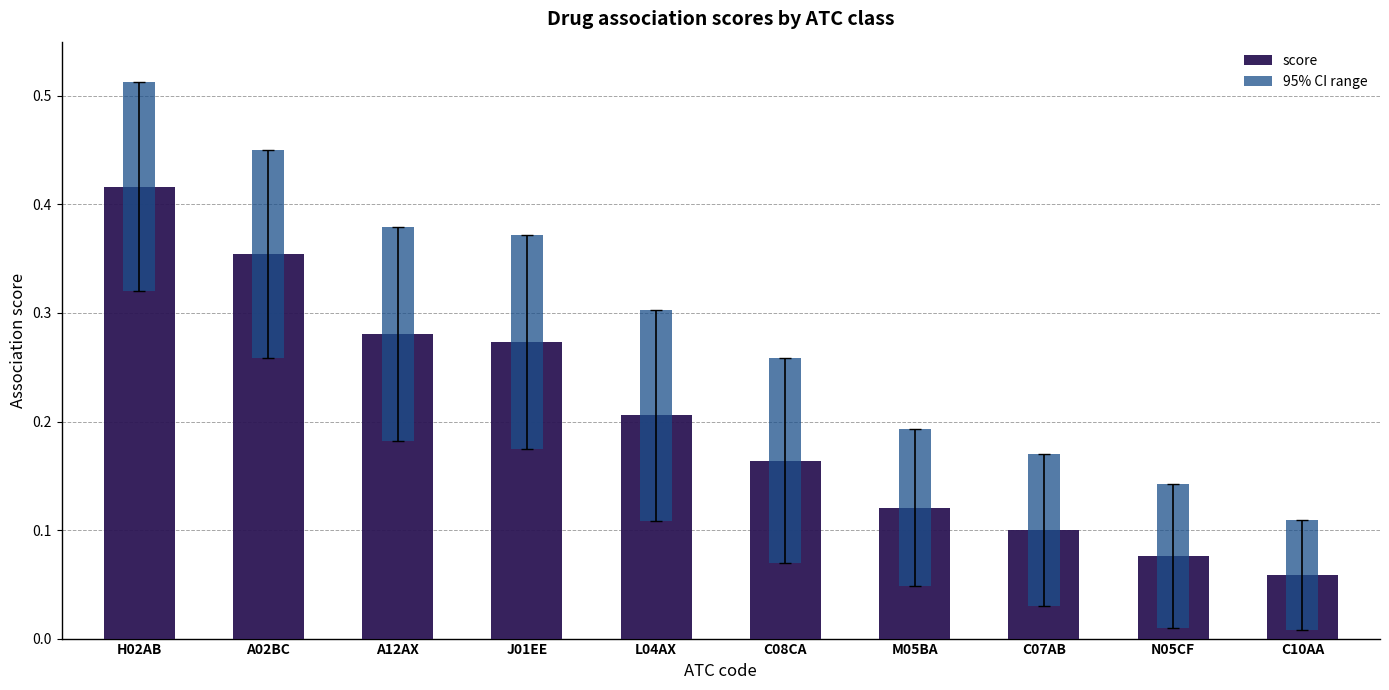

Which series has the largest total across all categories?

score